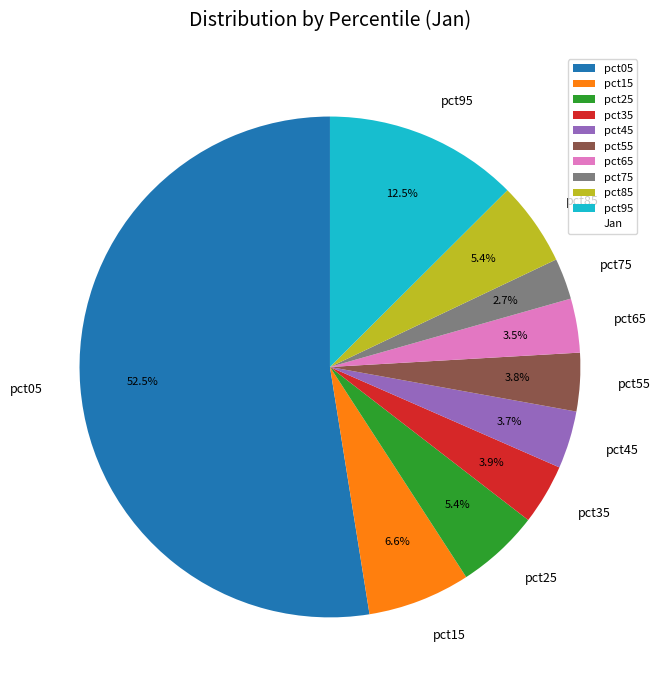

Which slice is the largest?

pct05